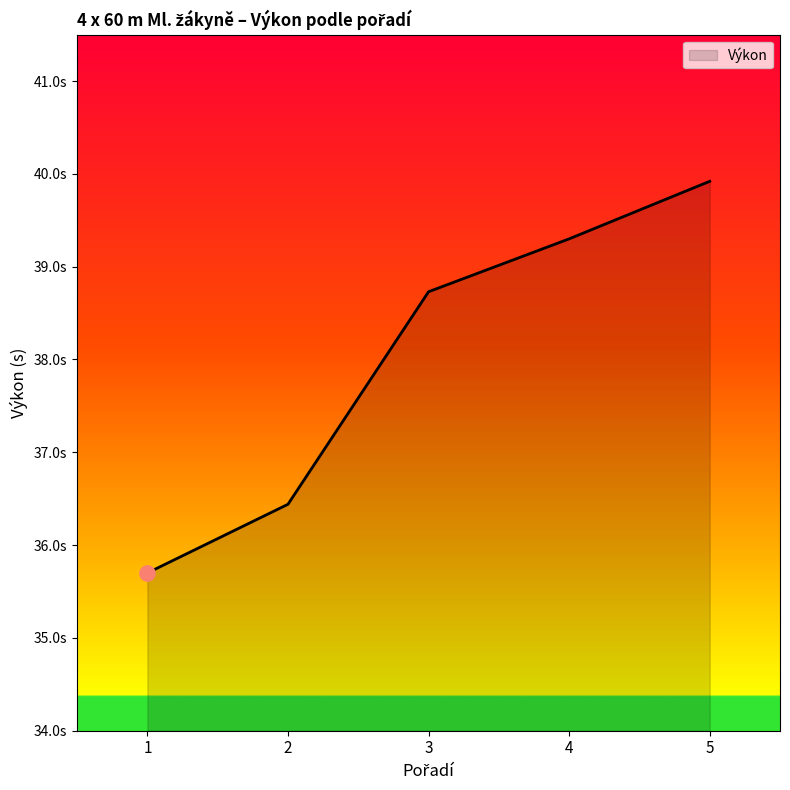

Approximately how many times larger is the value at 1 compared to 4?

0.9